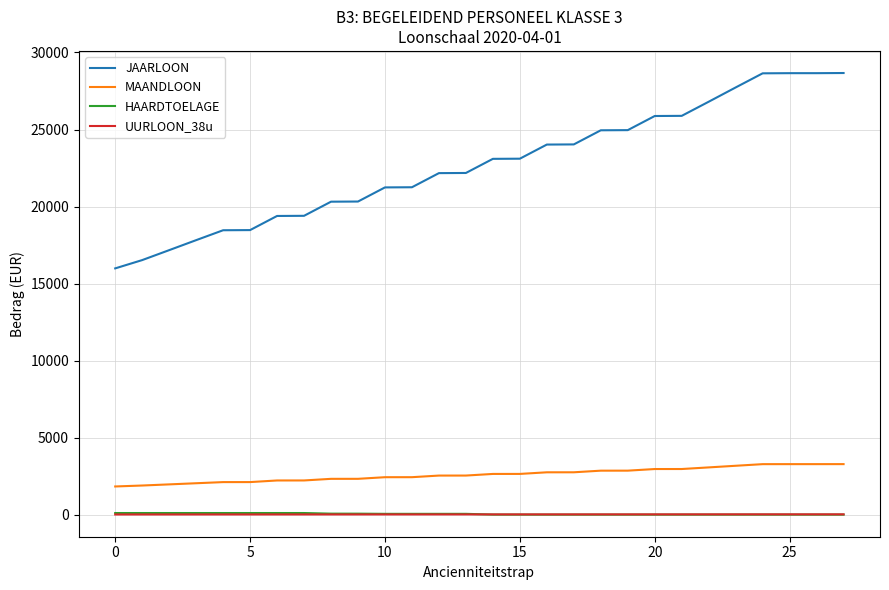

What is the maximum value shown in the chart?

28667.4